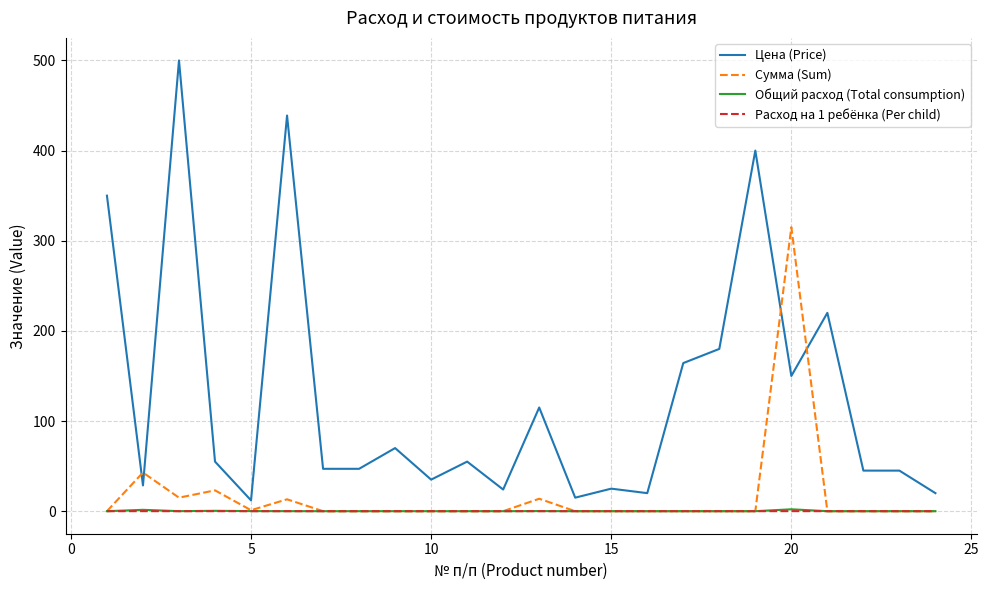

Which series has the largest range (max minus min)?

Цена (Price)